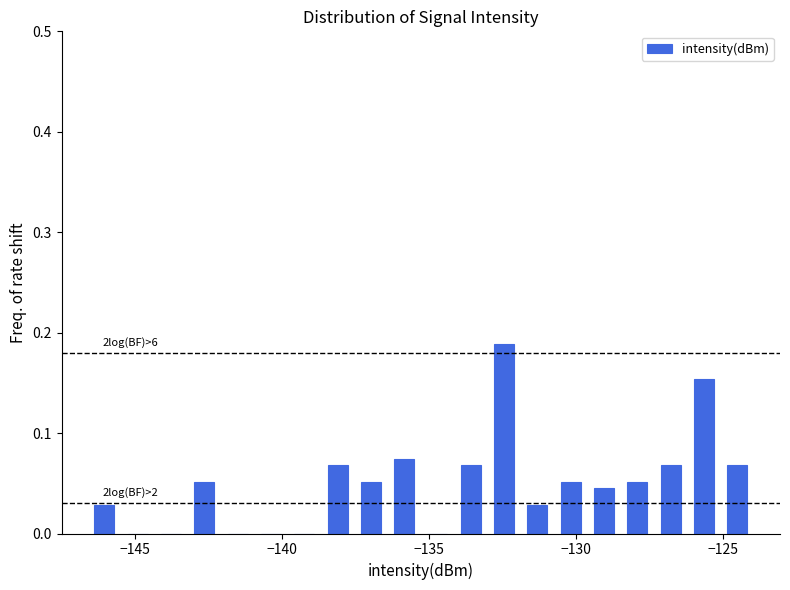

Read against the x-axis, roughly where is the centre of the tallest bar?

-132.5